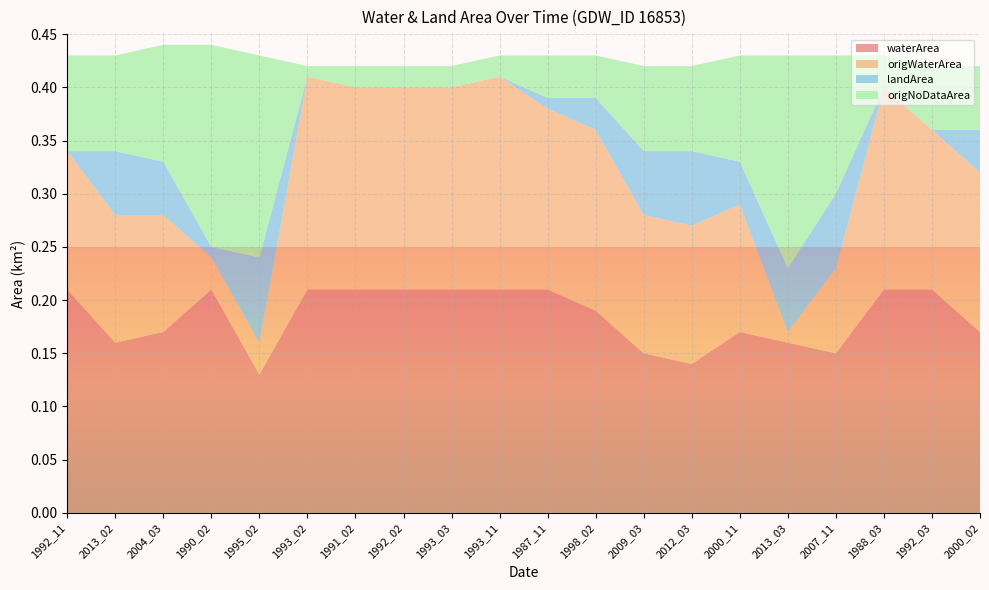

Reading right to left, transcribe all the data shown in this chart.

waterArea: 0.2	0.2	0.2	0.1	0.2	0.2	0.1	0.1	0.2	0.2	0.2	0.2	0.2	0.2	0.2	0.1	0.2	0.2	0.2	0.2
origWaterArea: 0.1	0.1	0.2	0.1	0.0	0.1	0.1	0.1	0.2	0.2	0.2	0.2	0.2	0.2	0.2	0.0	0.0	0.1	0.1	0.1
landArea: 0.0	0.0	0.0	0.1	0.1	0.0	0.1	0.1	0.0	0.0	0.0	0.0	0.0	0.0	0.0	0.1	0.0	0.1	0.1	0.0
origNoDataArea: 0.1	0.1	0.0	0.1	0.2	0.1	0.1	0.1	0.0	0.0	0.0	0.0	0.0	0.0	0.0	0.2	0.2	0.1	0.1	0.1